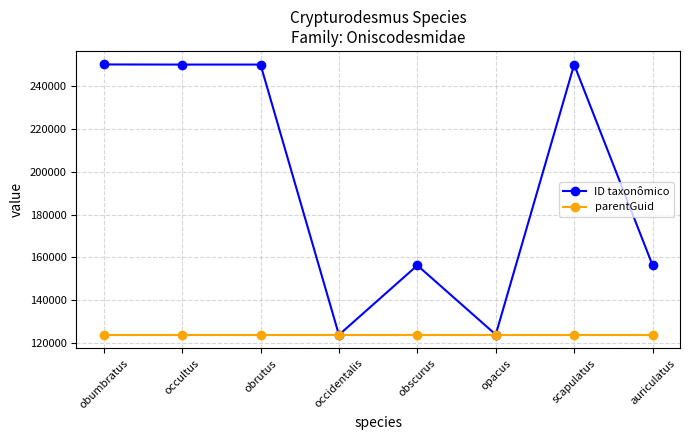

How many lines are shown in the chart?

2